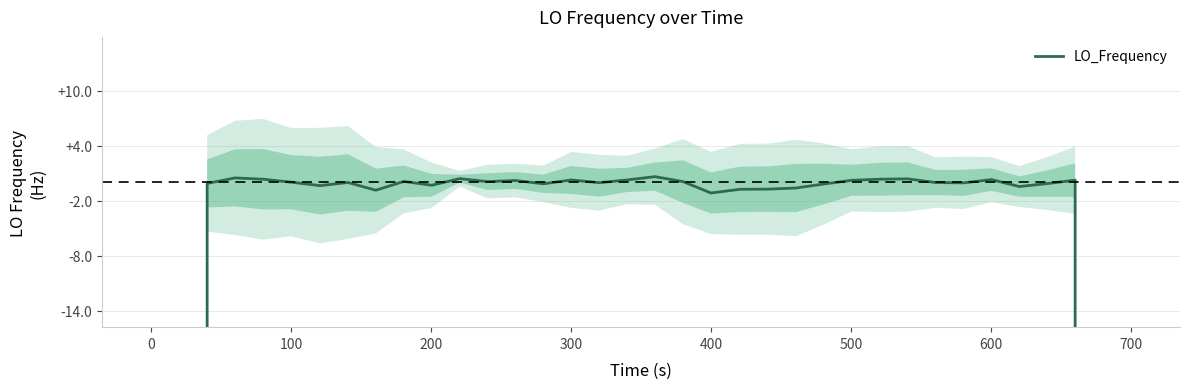

How many lines are shown in the chart?

1